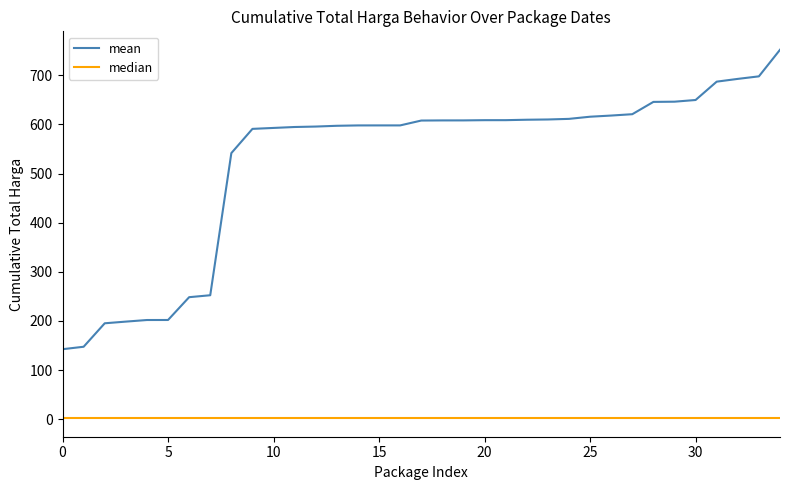

List the series in order of their peak value, lowest first.

median, mean